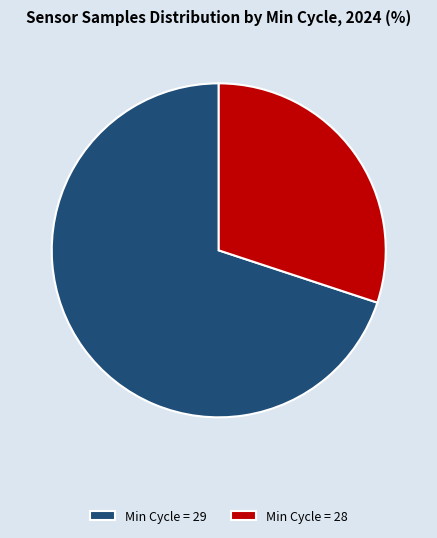

Which slice is the largest?

Min Cycle = 29